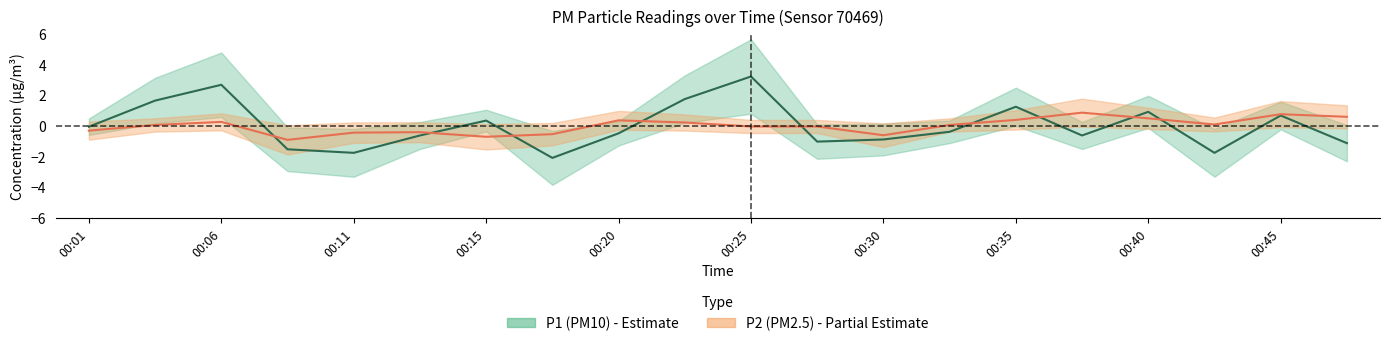

At how many categories does at least one series exceed 0?

13